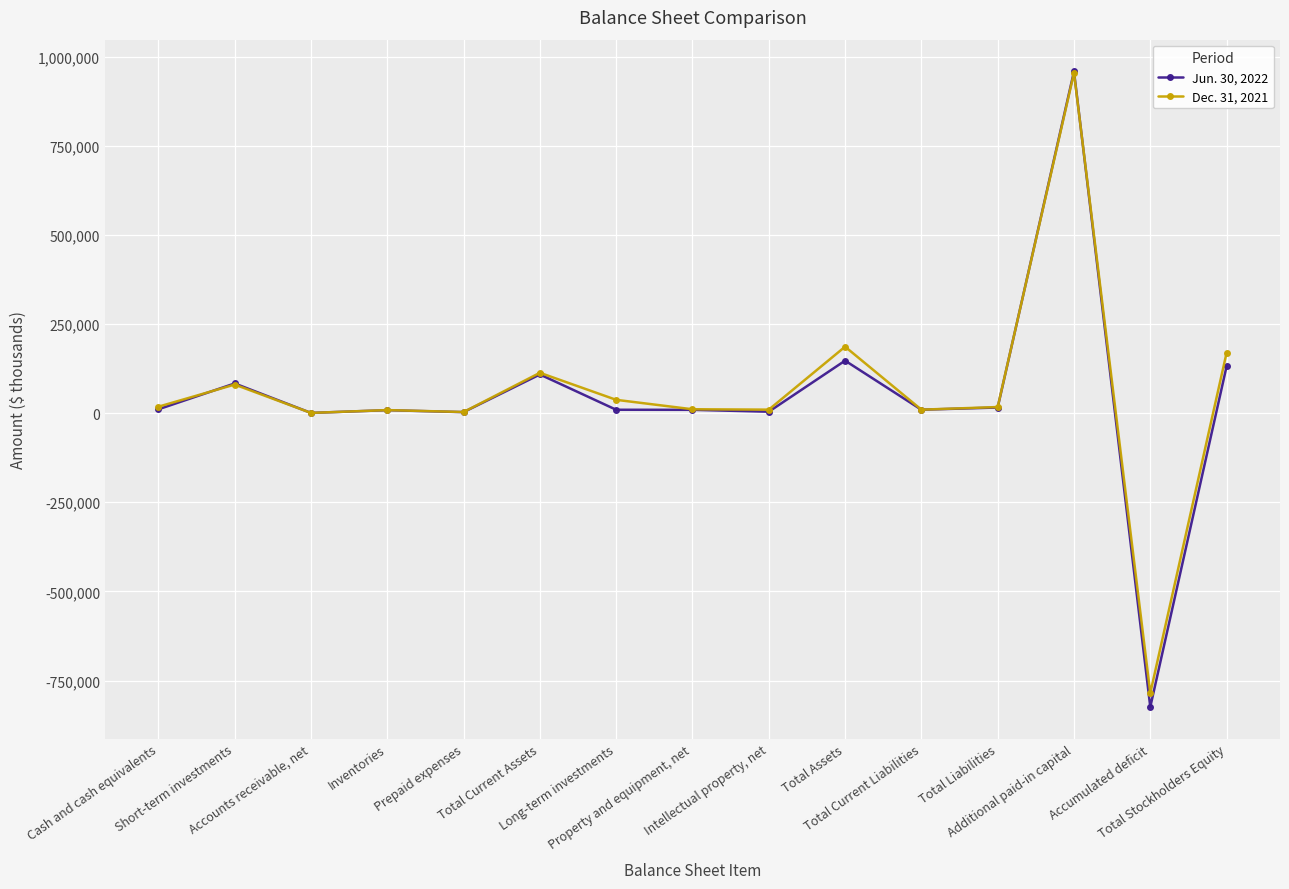

Does the chart display data point markers on the line(s)?

Yes